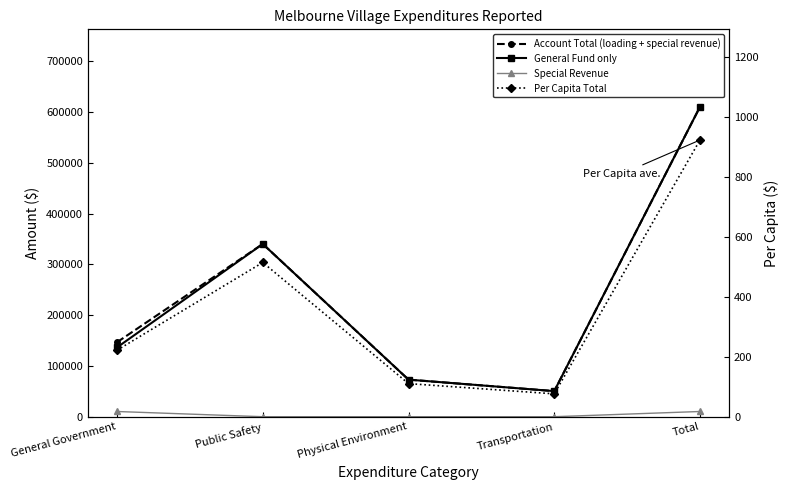

What is the label of the 3rd point from the left?

Physical Environment